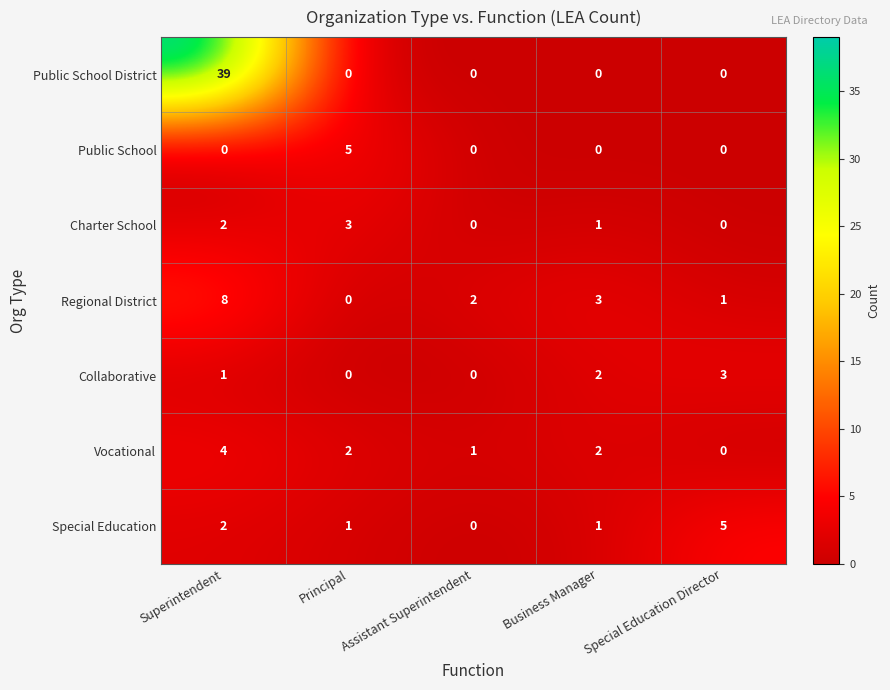

Which category has the highest value in the Vocational series?

Superintendent